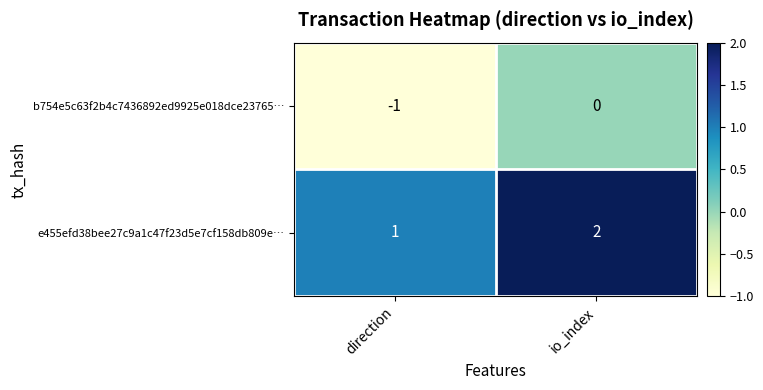

Reading left to right, transcribe all the data shown in this chart.

b754e5c63f2b4c7436892ed9925e018dce23765…: direction=-1	io_index=0
e455efd38bee27c9a1c47f23d5e7cf158db809e…: direction=1	io_index=2